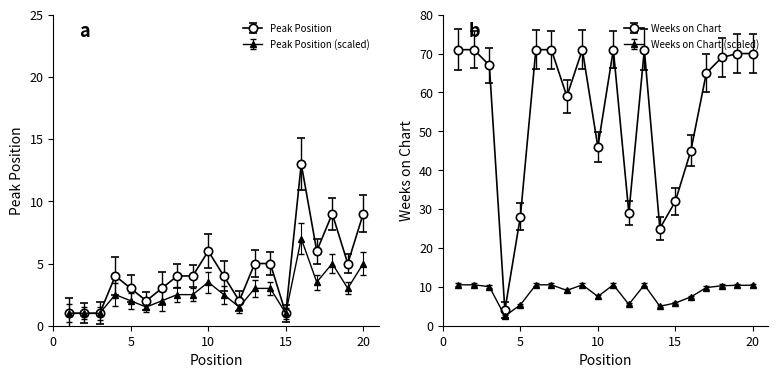

How many values in the Weeks on Chart series exceed 69?

9